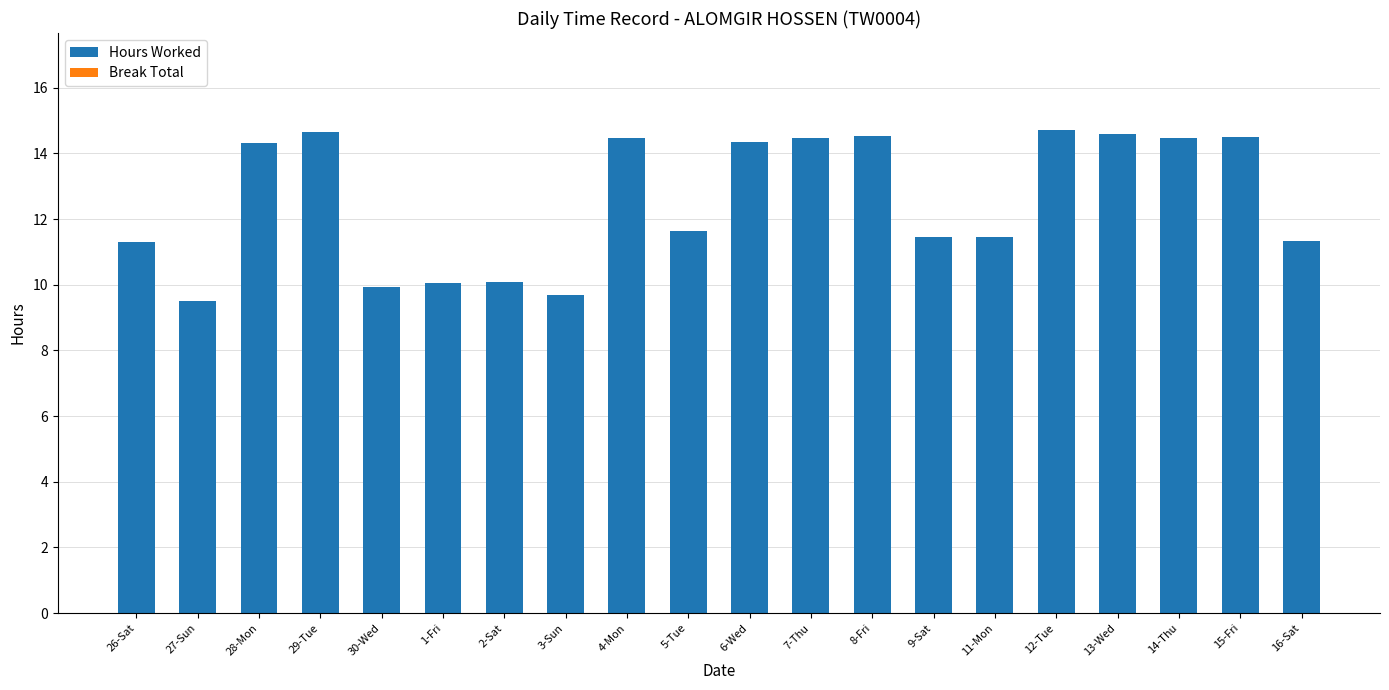

Is it true that the value at 14-Thu is 14.5?

True